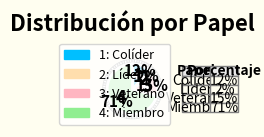

What is the largest slice in the pie chart?

Miembro